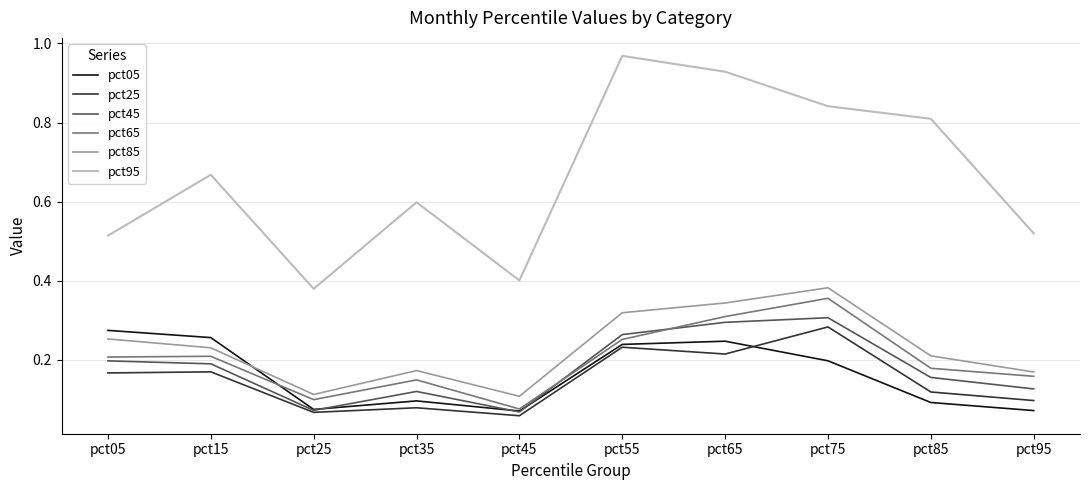

True or false: pct95 and pct65 intersect in this chart.

False